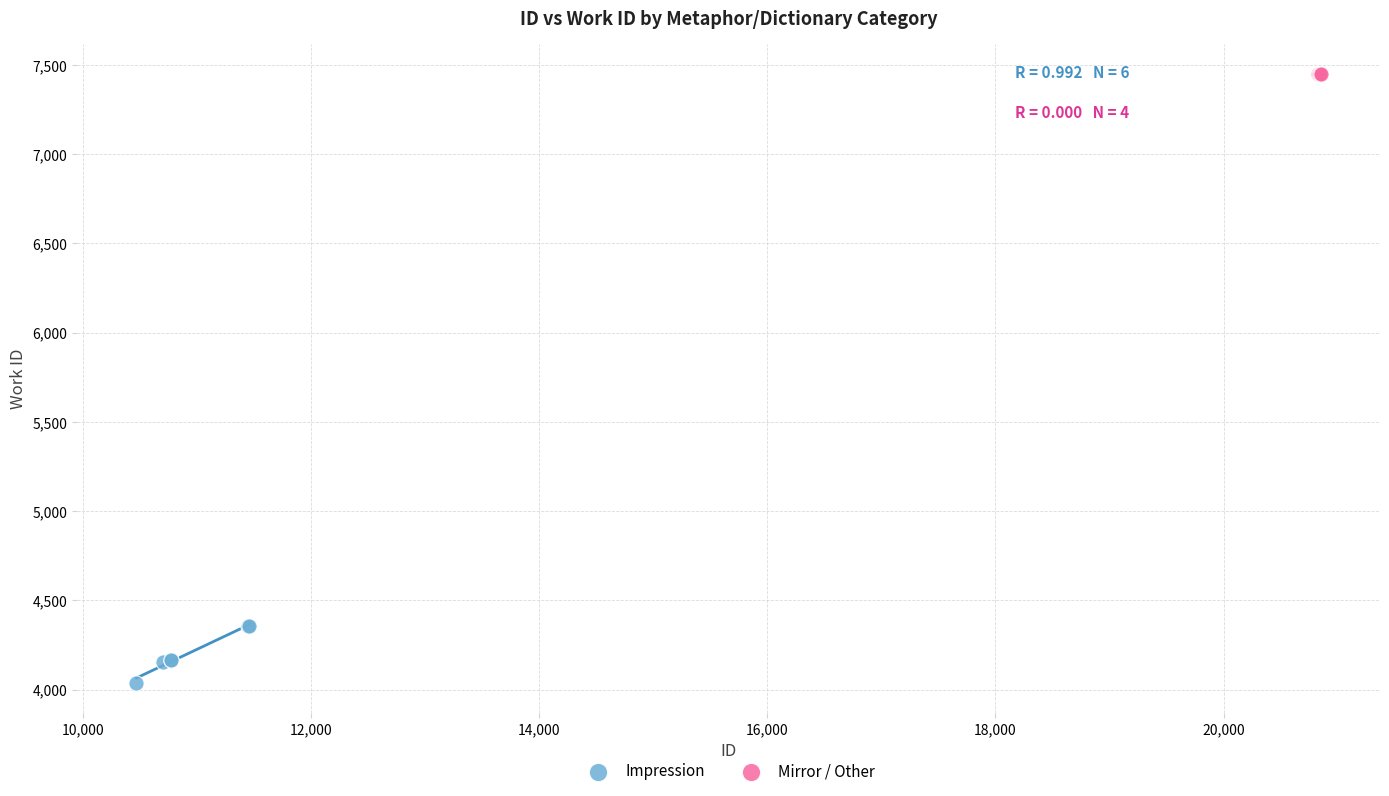

Which series reaches the minimum Y coordinate?

Impression